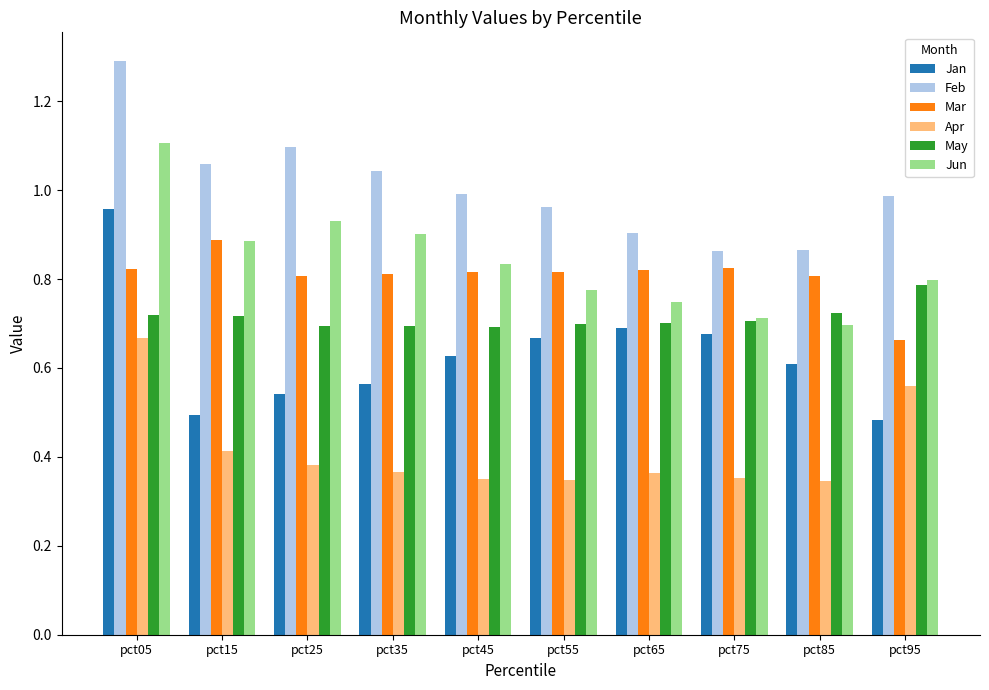

Which category has the highest value in the May series?

pct95